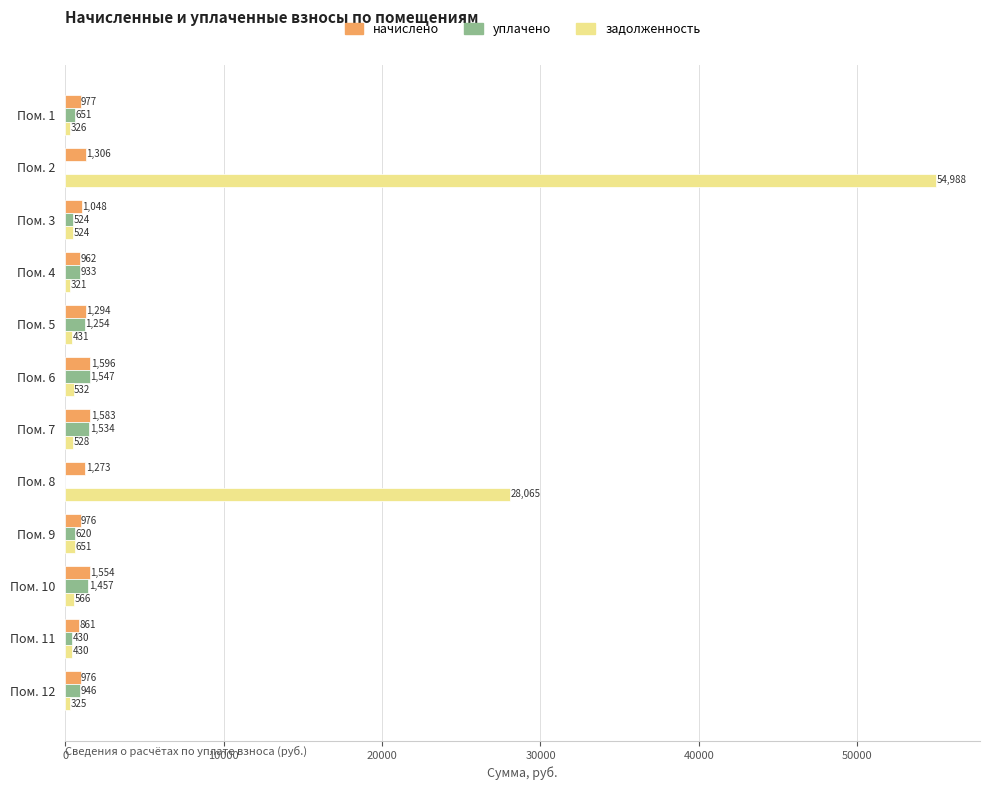

What is the approximate value of задолженность at Пом. 10?

566.3